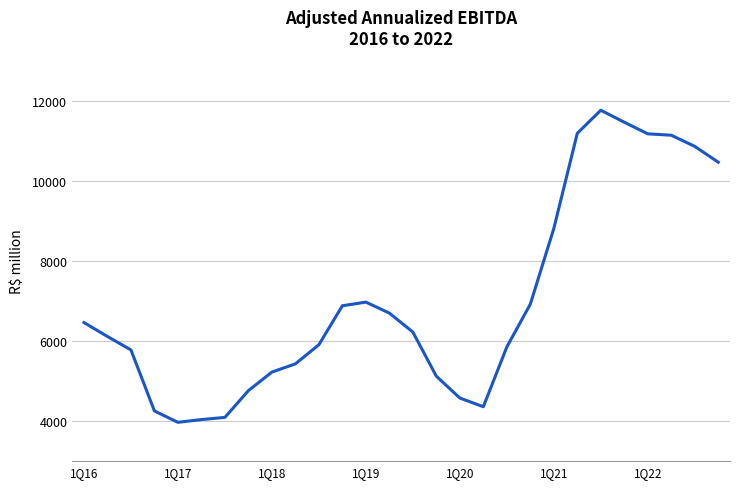

What is the maximum value shown in the chart?

11758